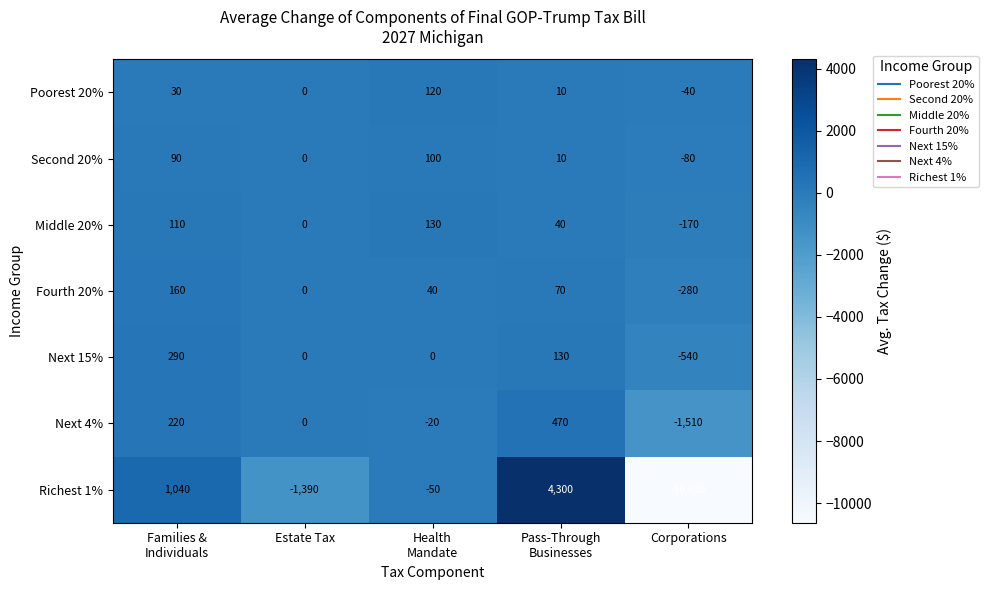

Rank the series by their maximum value, from highest to lowest.

Richest 1%, Next 4%, Next 15%, Fourth 20%, Middle 20%, Poorest 20%, Second 20%